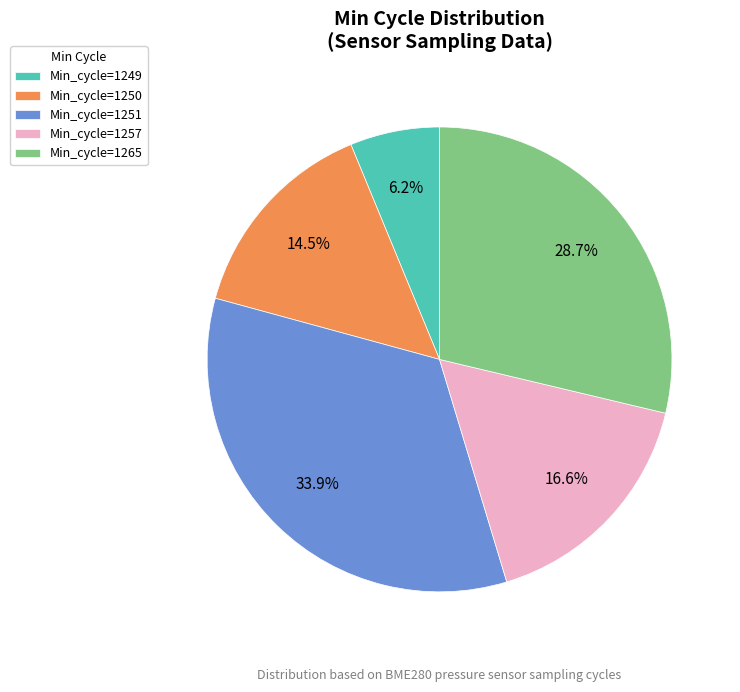

Do Min_cycle=1265 and Min_cycle=1250 together represent more than half of the pie?

No